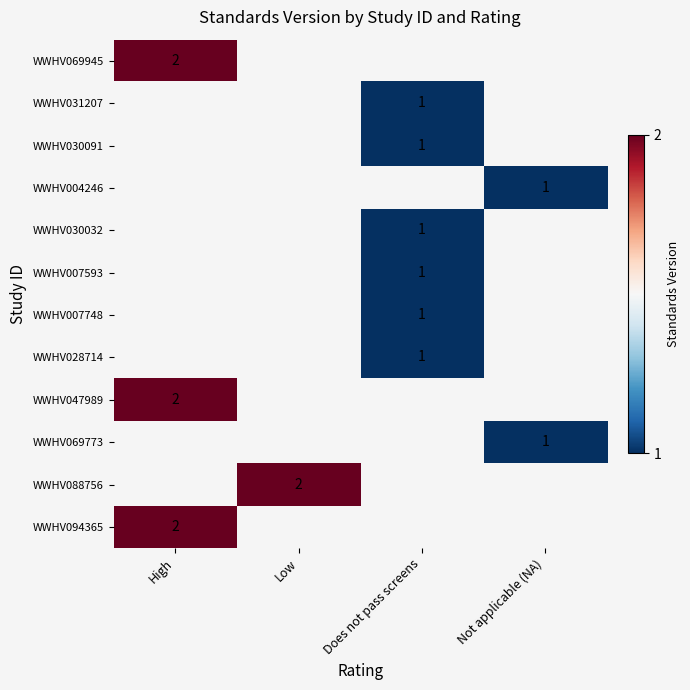

The WWHV007748 series shows 2 at Does not pass screens. True or false?

False